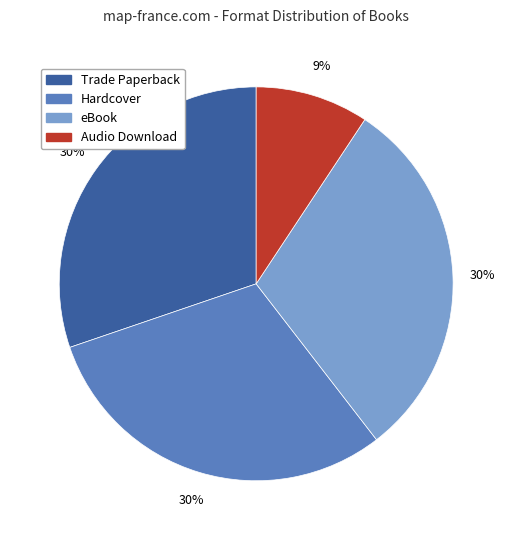

Do eBook and Audio Download together represent more than half of the pie?

No